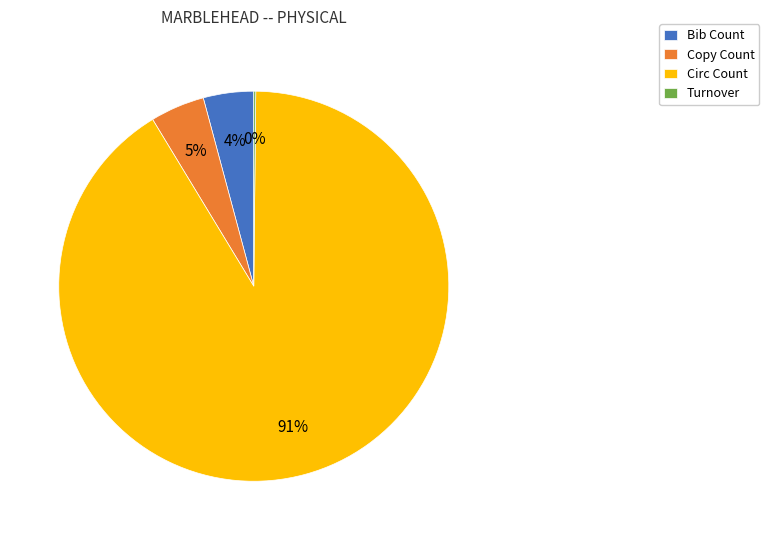

What percentage is the Circ Count slice, to the nearest percent?

91%